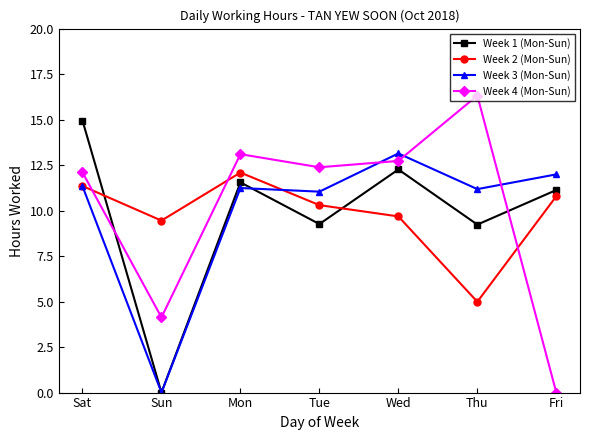

What is the value of the Week 3 (Mon-Sun) point at the 7th from the left?

12.0